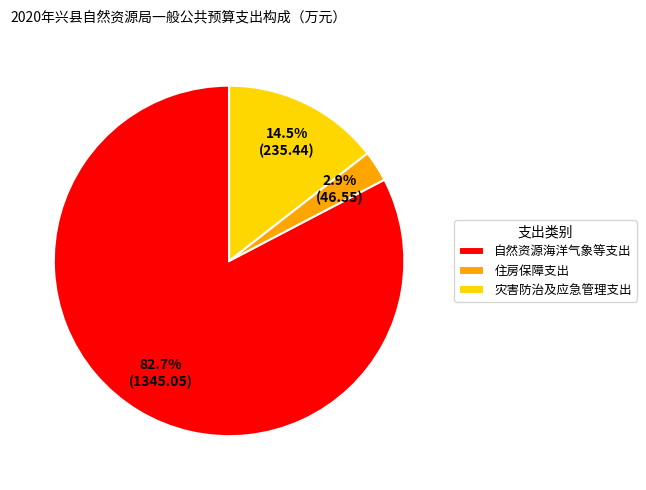

Combined, do 住房保障支出 and 灾害防治及应急管理支出 account for over 50%?

No